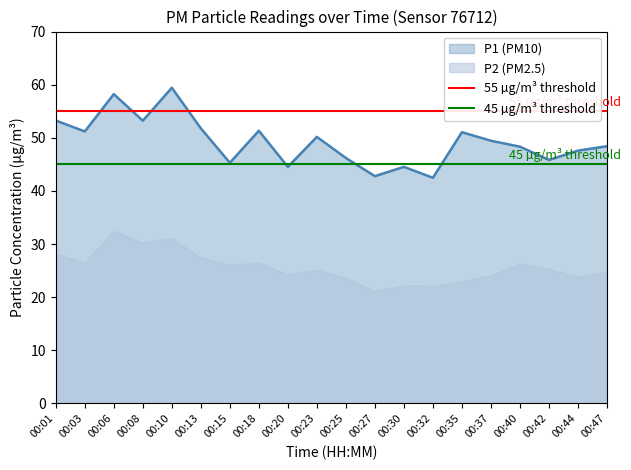

True or false: 55 µg/m³ threshold has a value of 18 at 00:01.

False